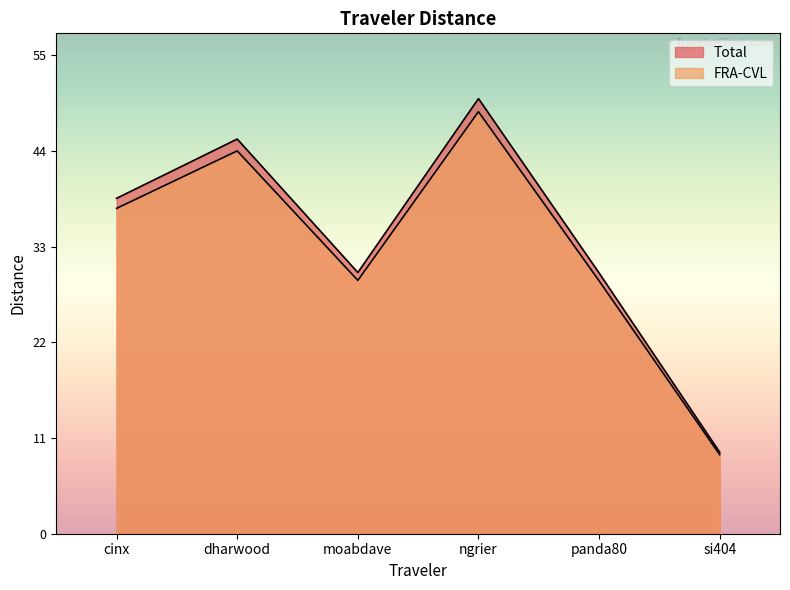

At which category does FRA-CVL reach its first local peak?

dharwood